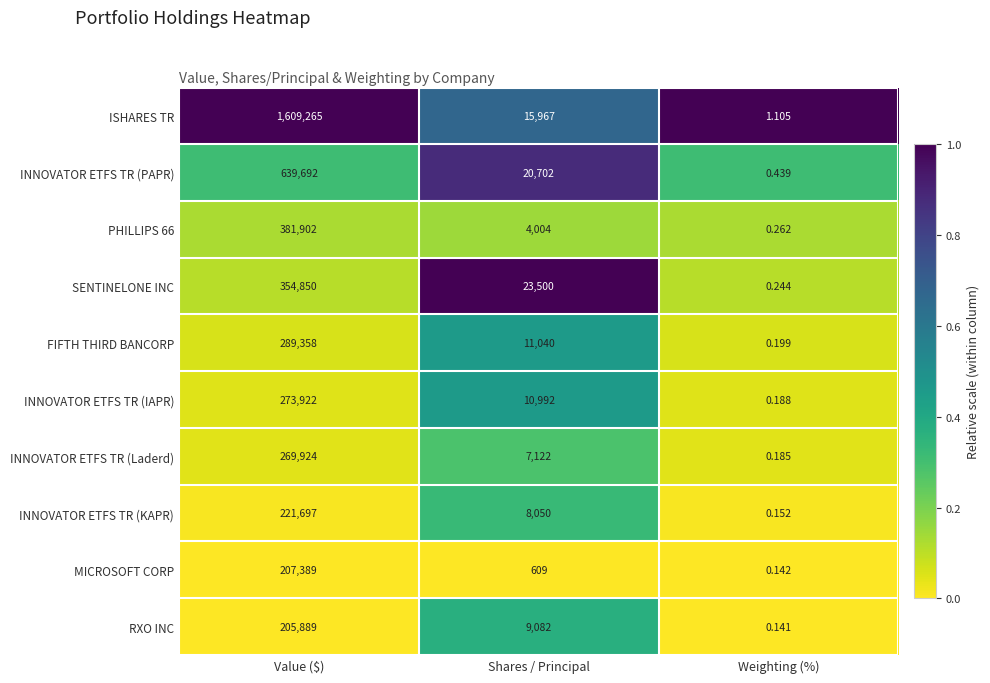

Where does the RXO INC series first go above 9082?

Value ($)